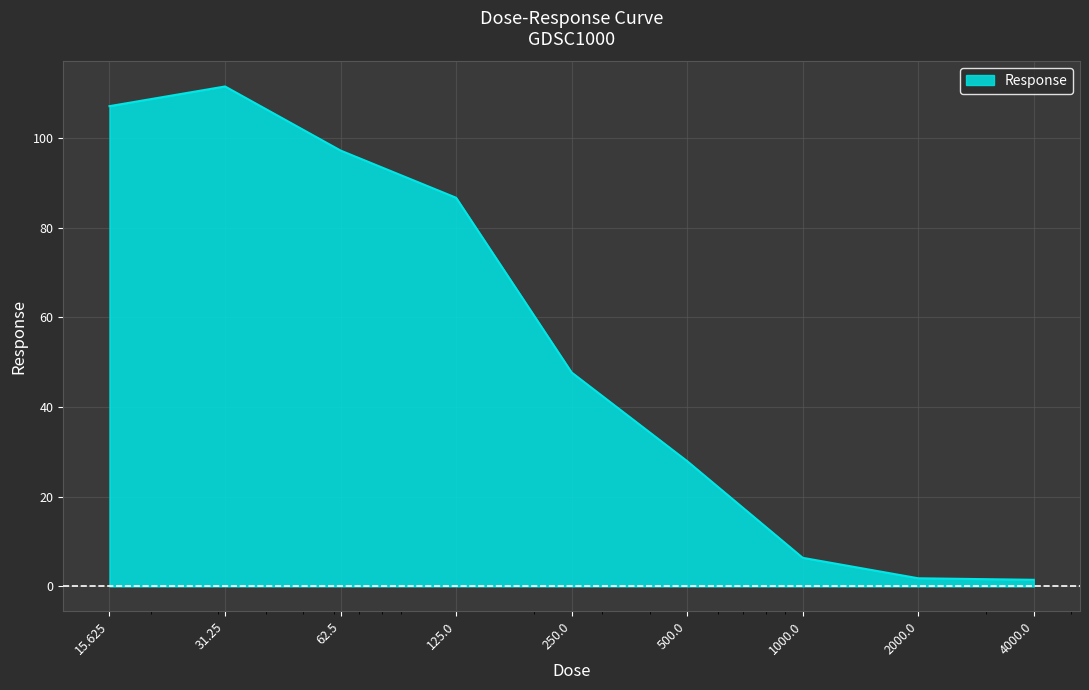

What is the difference between the maximum and minimum values?

110.0